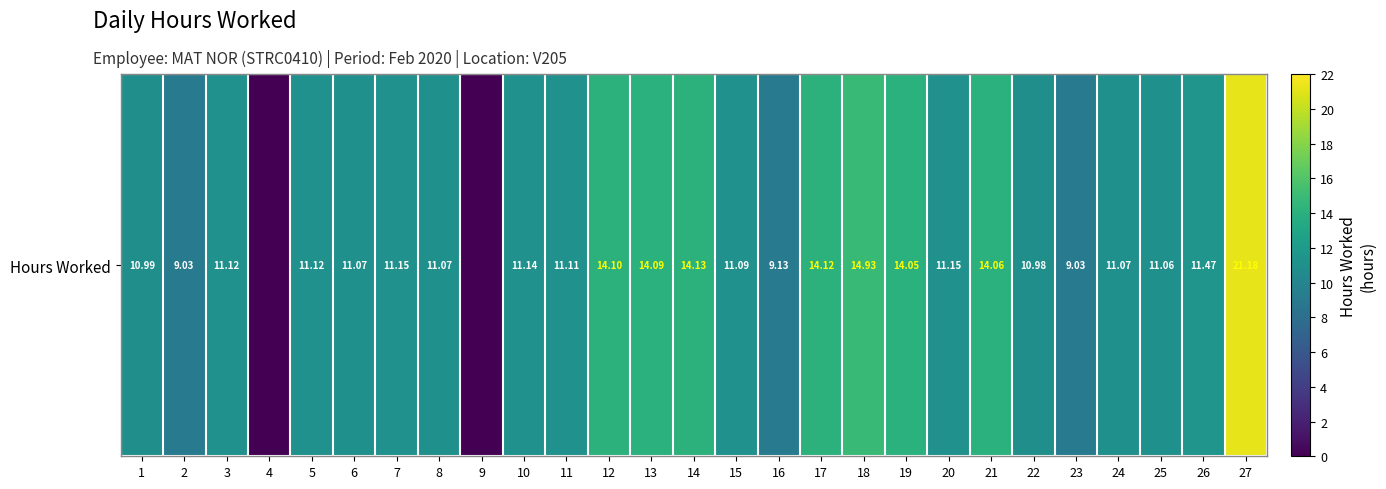

Reading left to right, extract all data points from this chart.

11.0	9.0	11.1	0.0	11.1	11.1	11.2	11.1	0.0	11.1	11.1	14.1	14.1	14.1	11.1	9.1	14.1	14.9	14.1	11.2	14.1	11.0	9.0	11.1	11.1	11.5	21.2